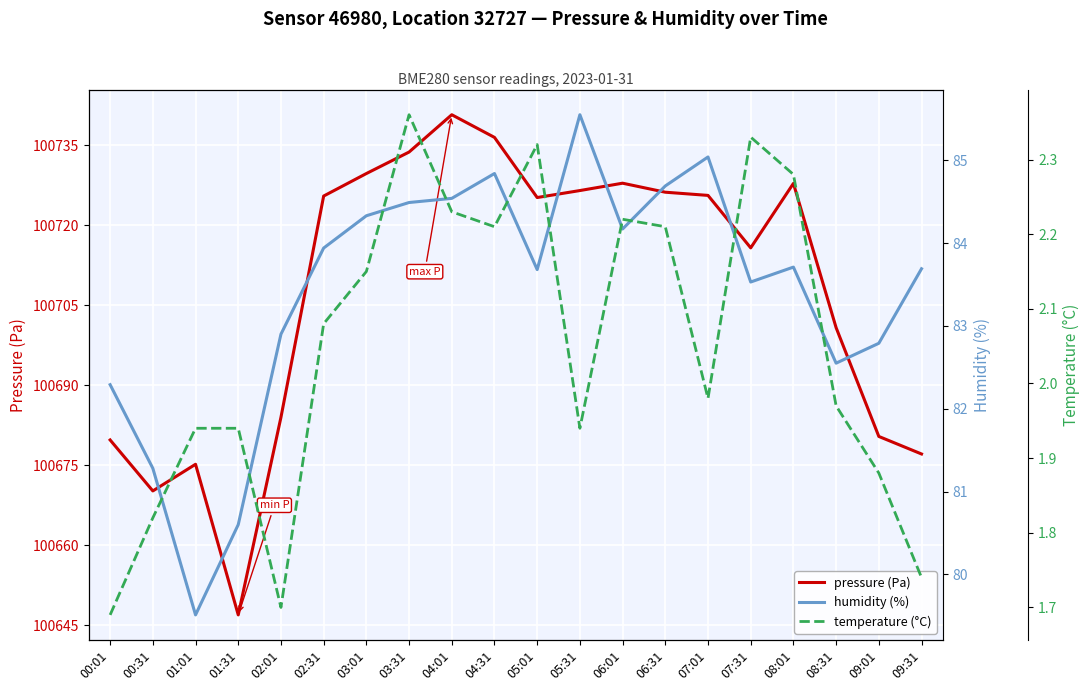

True or false: temperature (°C) and humidity (%) cross at least once.

False